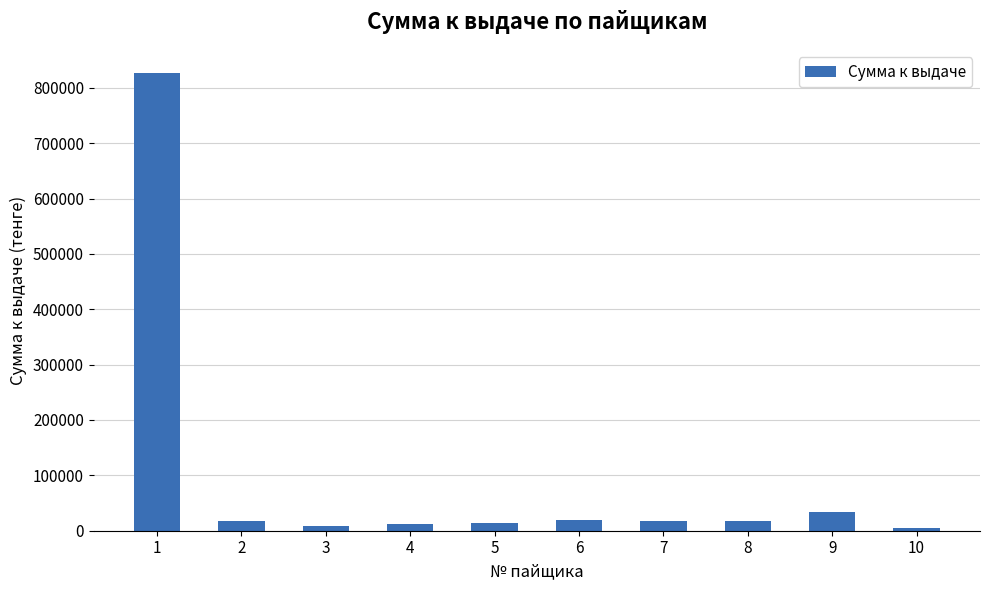

True or false: the data shows 18384 at 8.

True